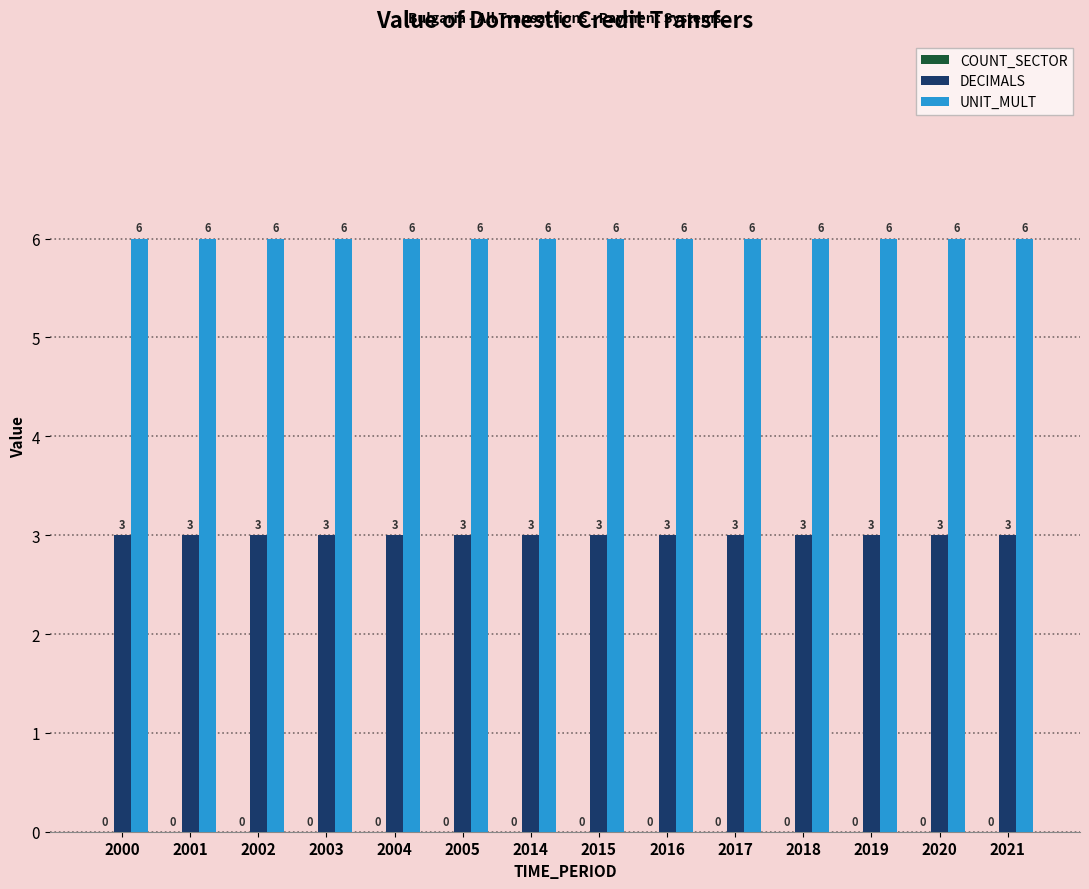

What is the highest value of the UNIT_MULT series?

6